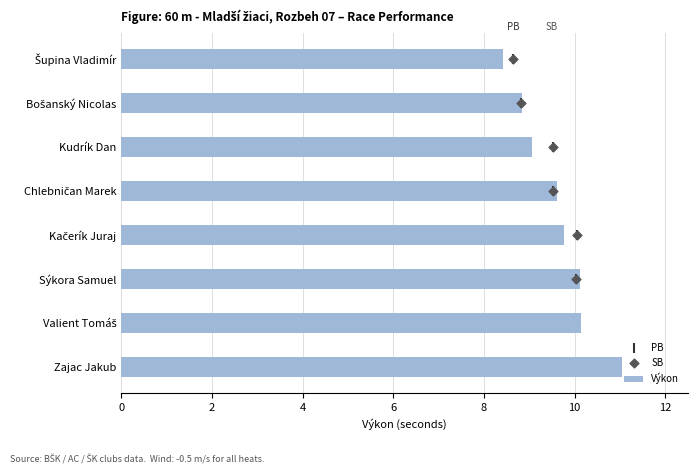

What is the difference between the maximum and second lowest values in the Výkon series?

2.2